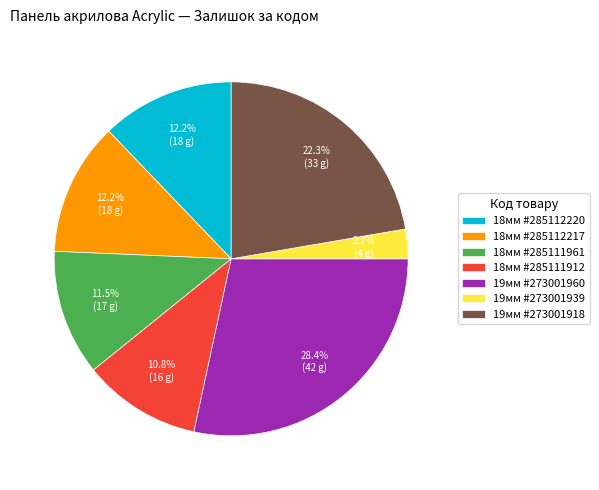

Does any single category account for the majority?

No